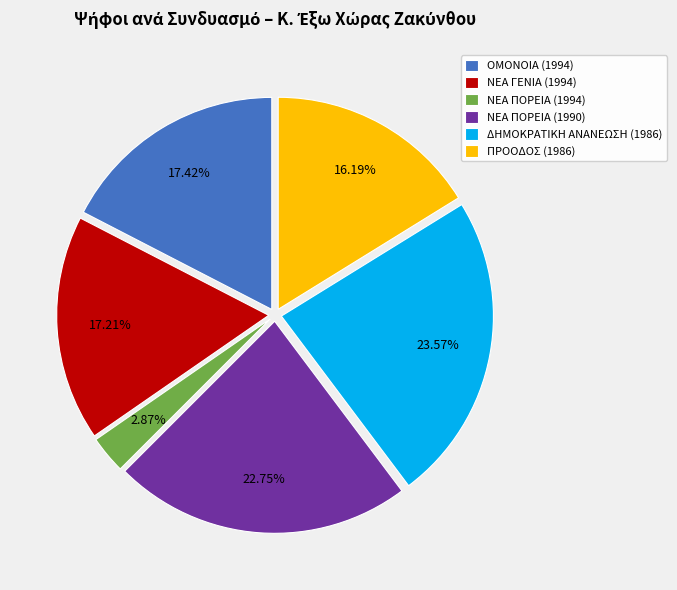

Is it true that ΟΜΟΝΟΙΑ (1994) is 26% of the pie?

False